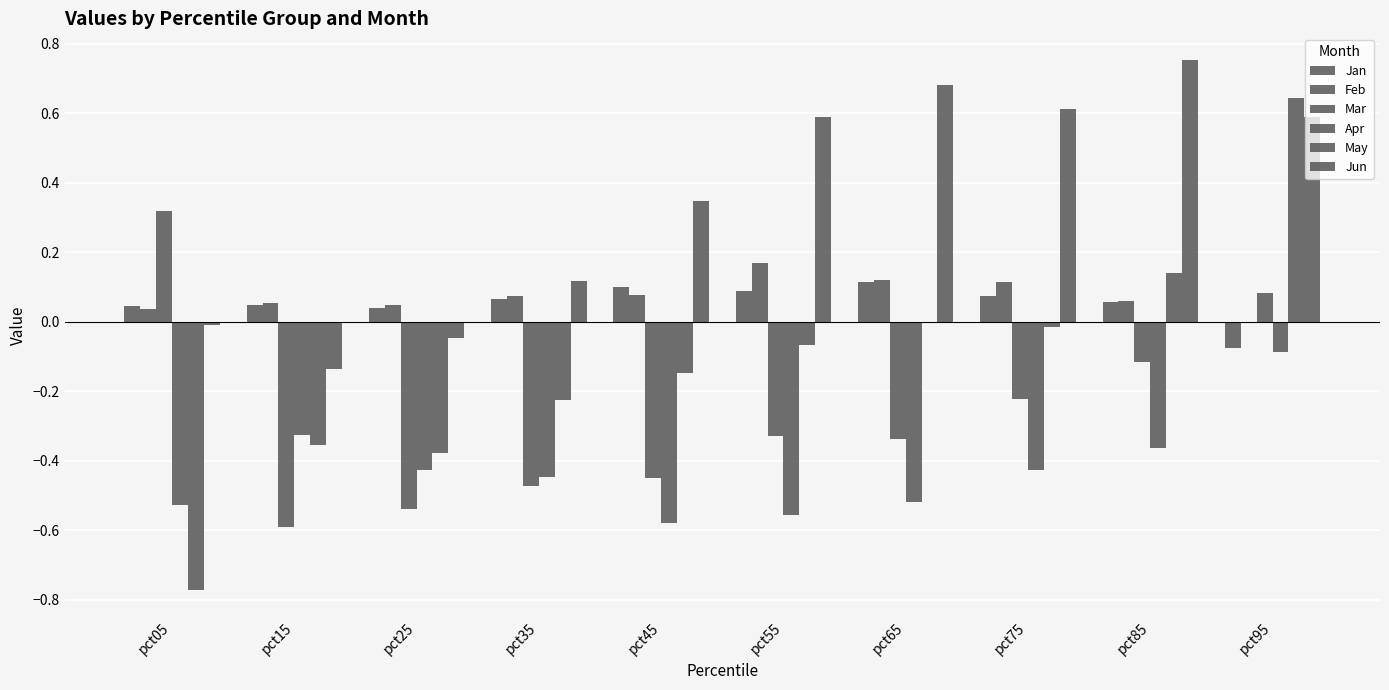

Read the Feb value at pct85.

0.1